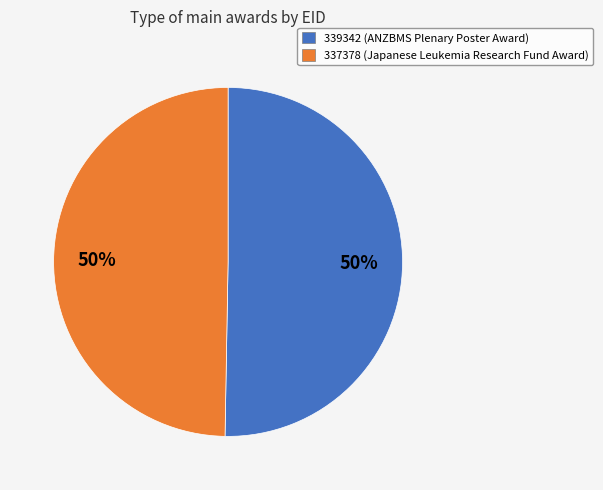

Do 337378 and 339342 together represent more than half of the pie?

Yes